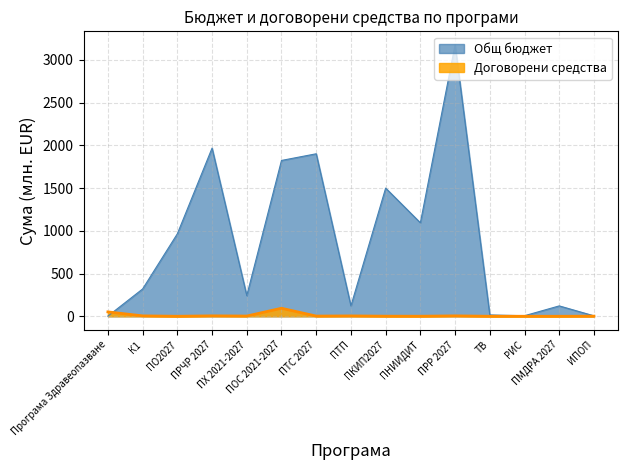

Reading right to left, list all the values displayed in this chart.

Общ бюджет: ИПОП=5.1	ПМДРА 2027=121.3	РИС=6.3	ТВ=15.4	ПРР 2027=3175.1	ПНИИДИТ=1093.4	ПКИП2027=1499.6	ПТП=121.5	ПТС 2027=1901.2	ПОС 2021-2027=1823.2	ПХ 2021-2027=242.1	ПРЧР 2027=1967.5	ПО2027=964.9	К1=319.6	Програма Здравеопазване=2.1
Договорени средства: ИПОП=1.2	ПМДРА 2027=0.0	РИС=0.0	ТВ=0.0	ПРР 2027=4.8	ПНИИДИТ=0.5	ПКИП2027=1.0	ПТП=4.2	ПТС 2027=2.2	ПОС 2021-2027=93.7	ПХ 2021-2027=2.6	ПРЧР 2027=4.9	ПО2027=0.0	К1=4.7	Програма Здравеопазване=51.1